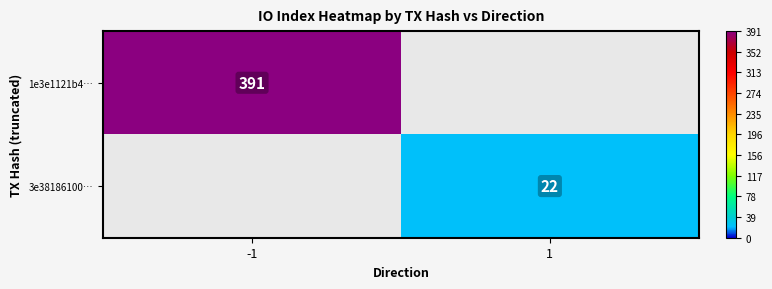

Is the value of 1e3e1121b4… at -1 greater than the value of 3e38186100… at 1?

Yes